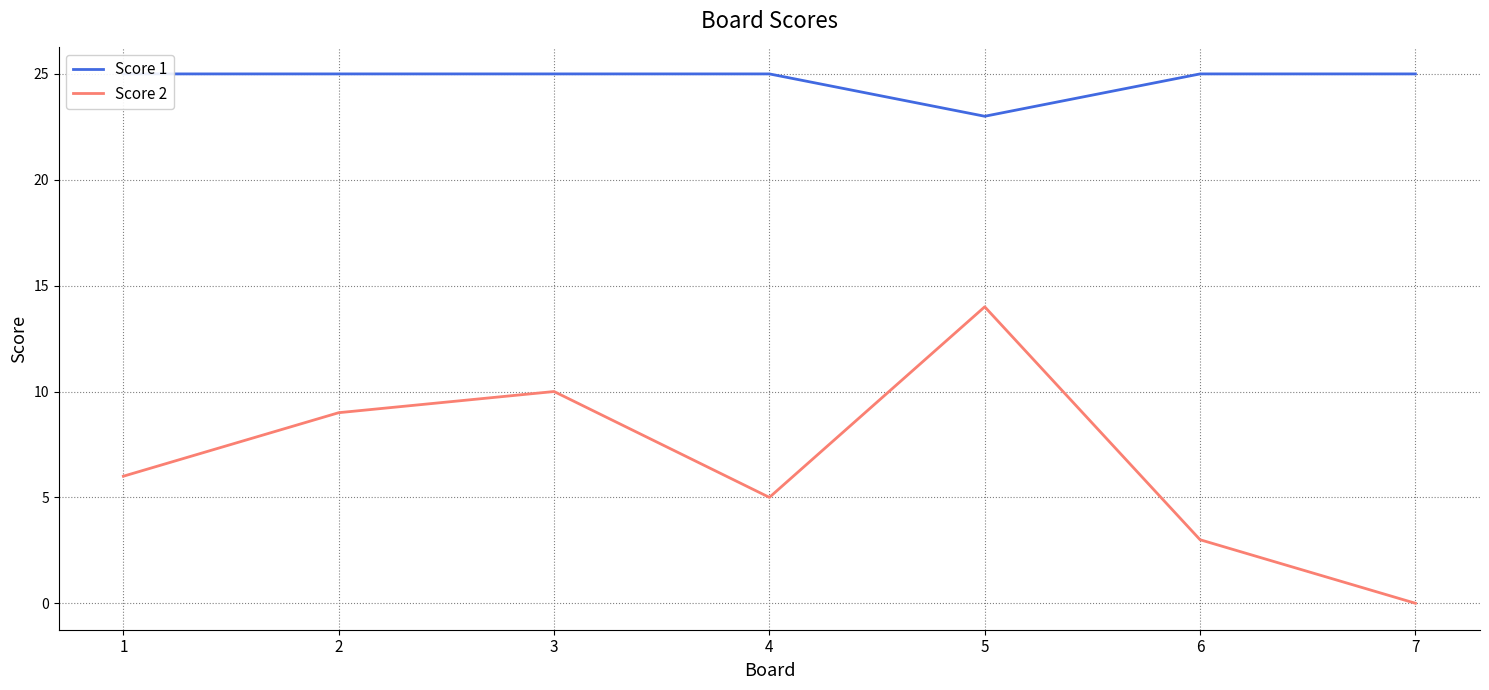

True or false: Score 2 and Score 1 cross at least once.

False